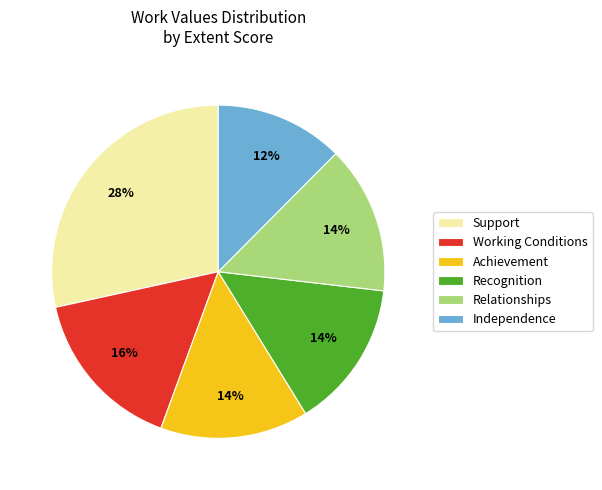

Which slice is the smallest?

Independence